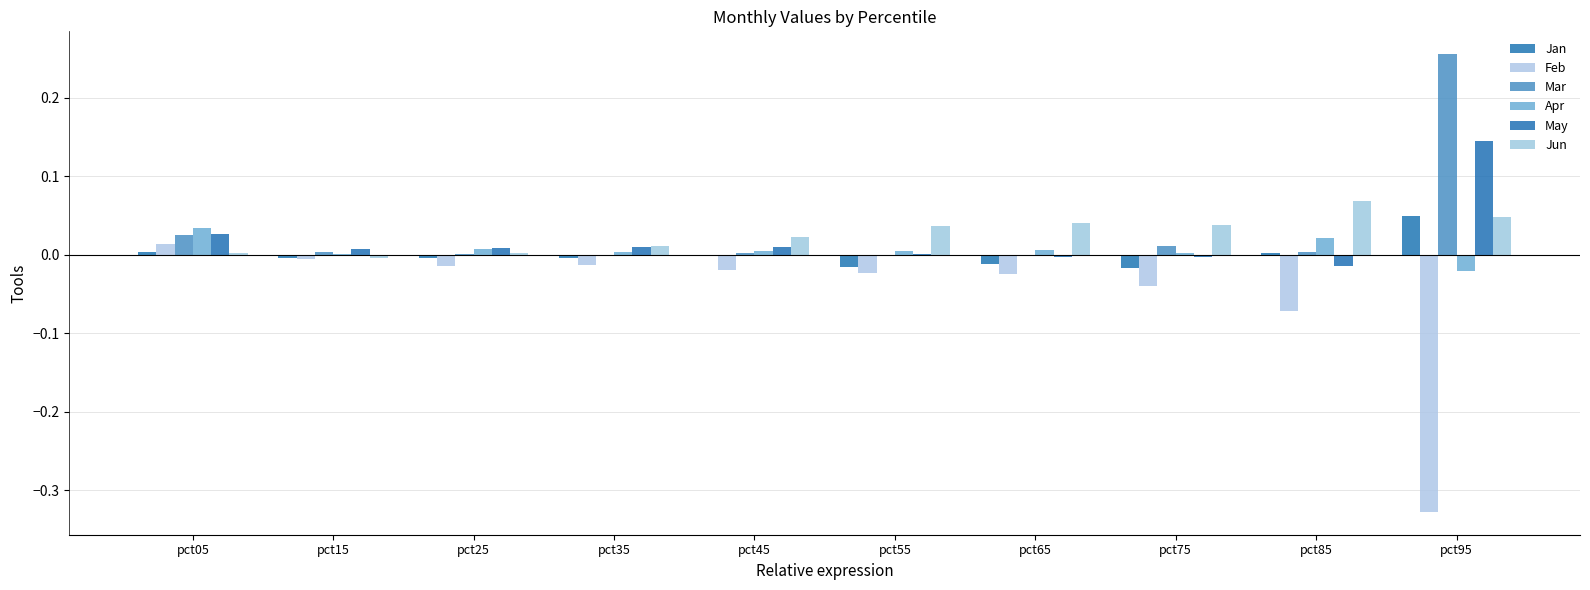

How many data points does each series have?

10